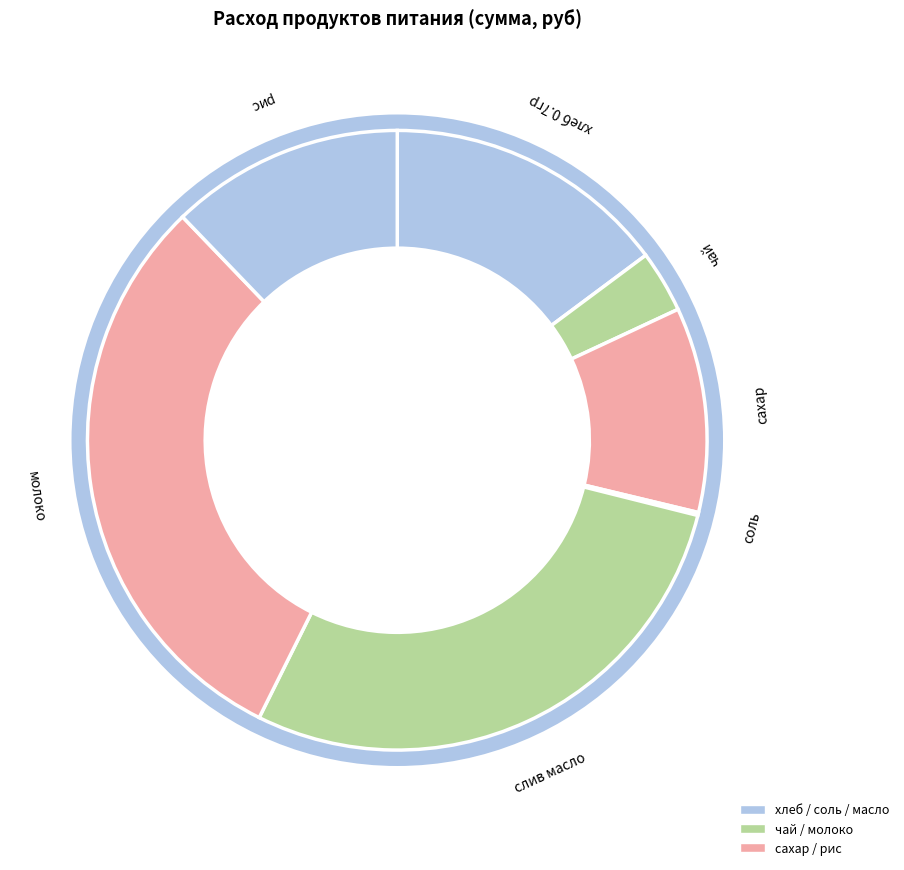

How many segments does this pie chart have?

7